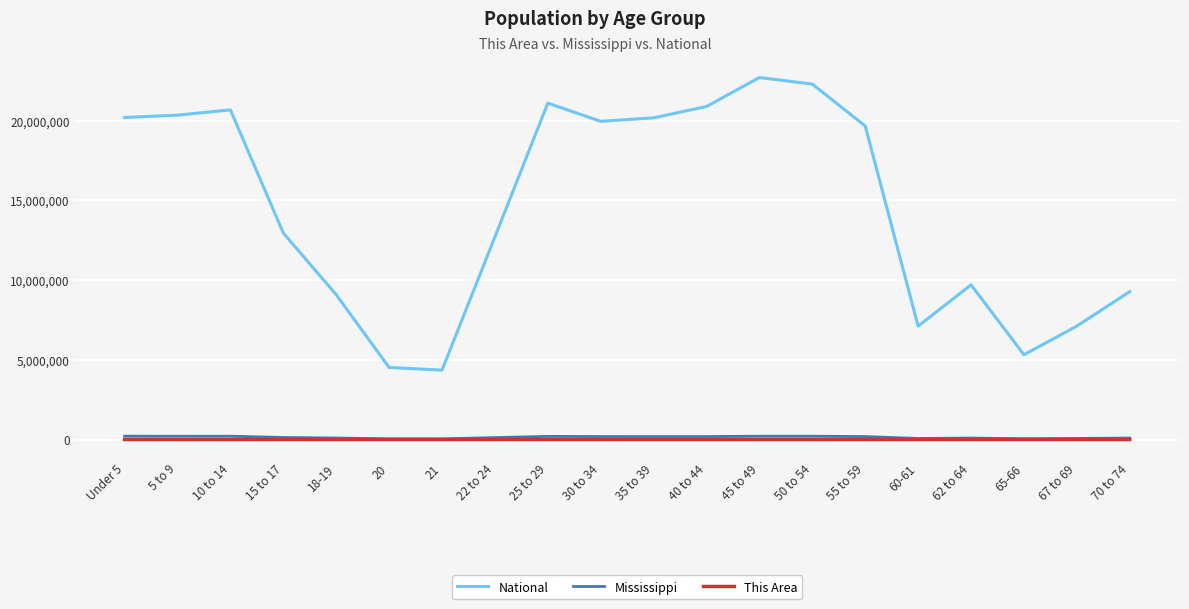

Is it true that National equals 1394470 at 21?

False